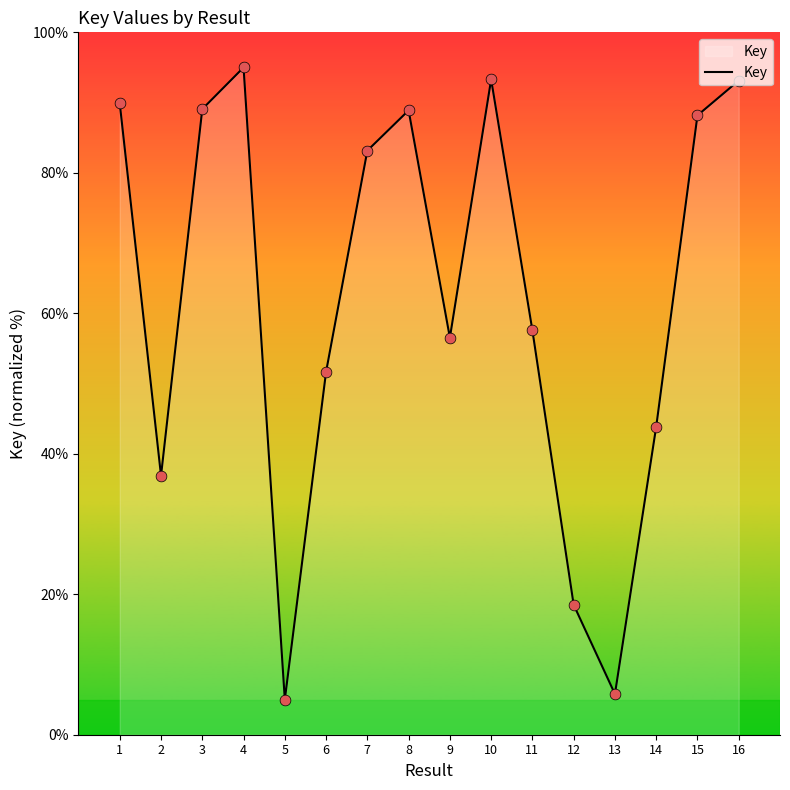

Between 14 and 7, which is larger?

7